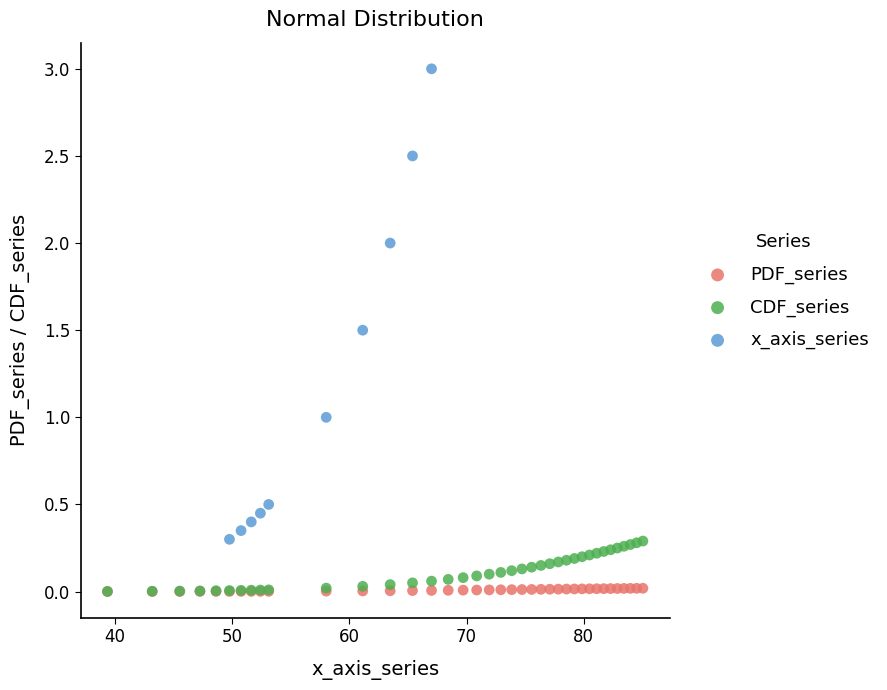

Which series reaches the maximum Y coordinate?

x_axis_series